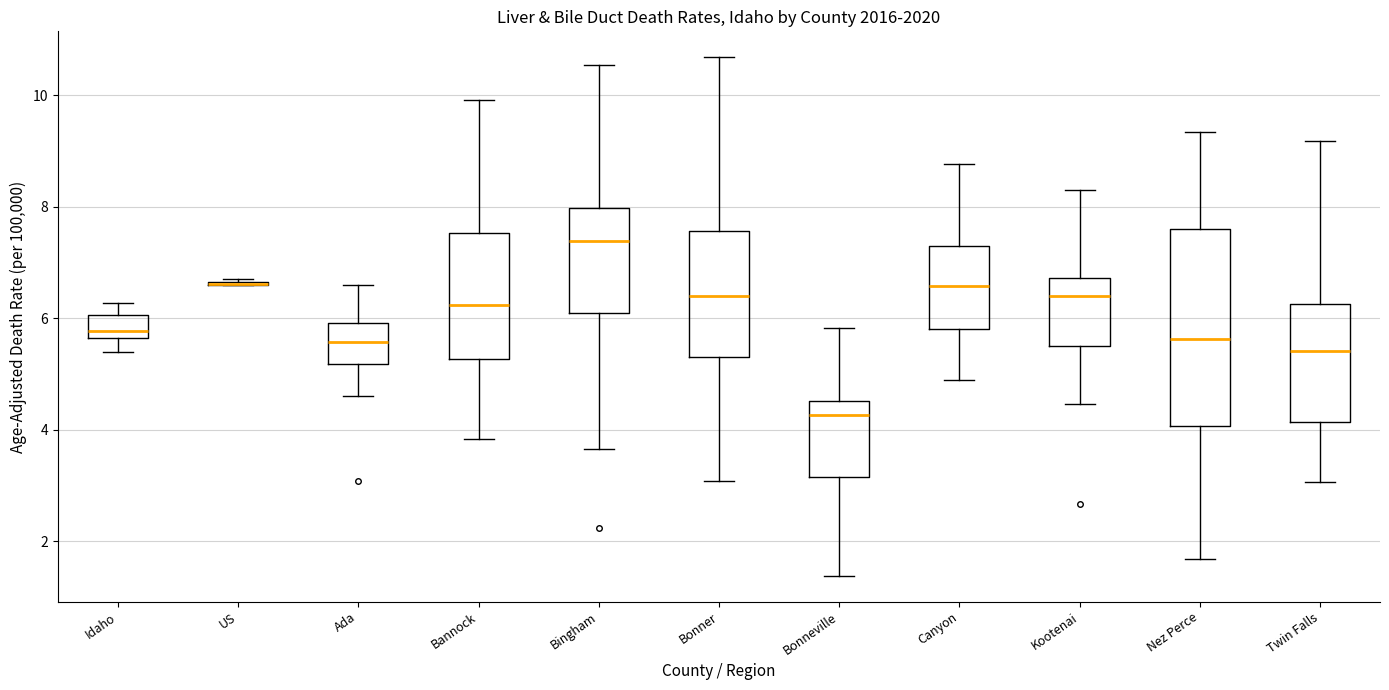

Which box is the tallest, from its lower edge to its upper edge?

Nez Perce